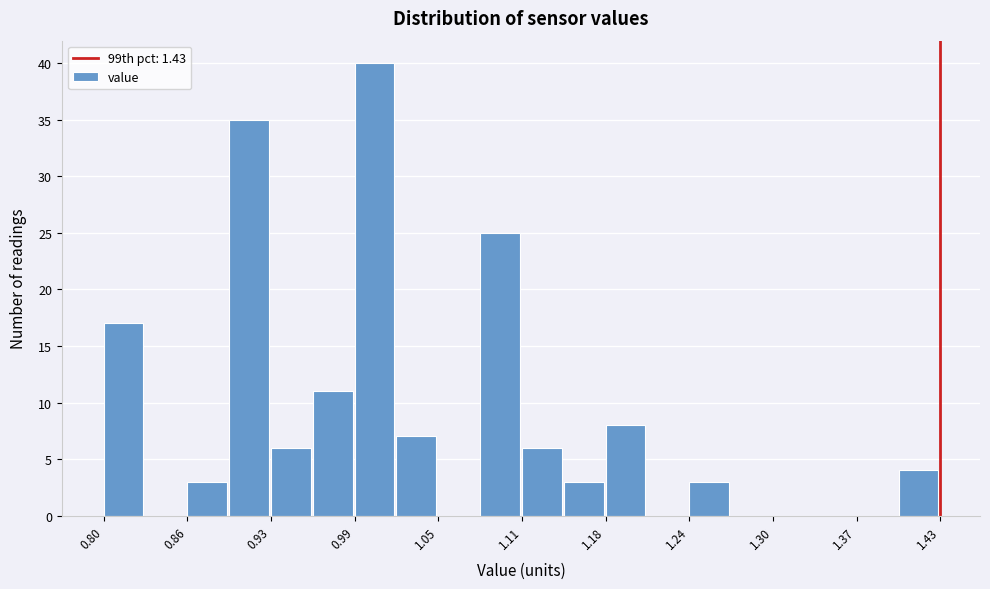

Around what value on the x-axis is the tallest bar? Give the approximate position of its centre, as read against the axis.

1.00